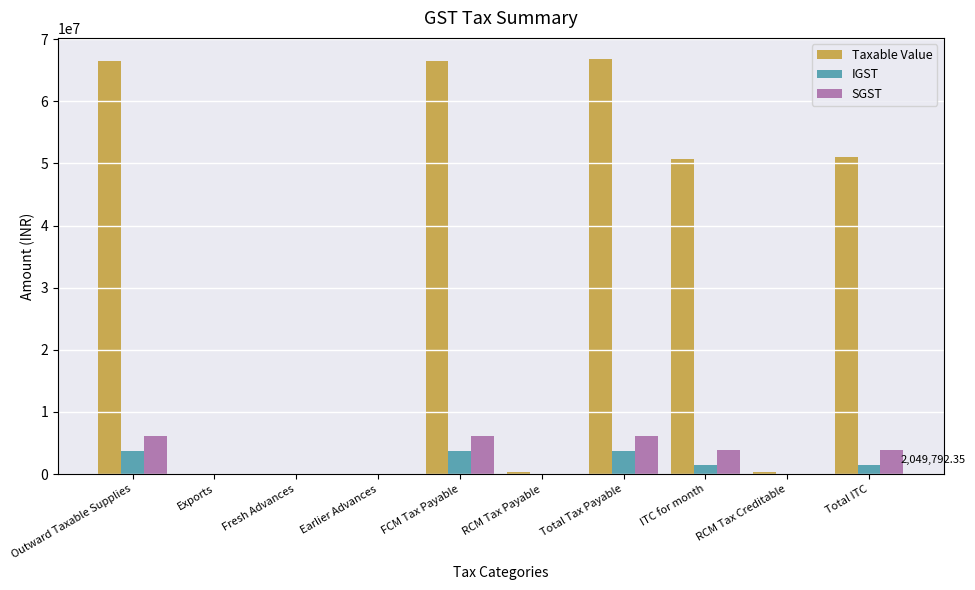

Which series changed the most between RCM Tax Payable and ITC for month?

Taxable Value